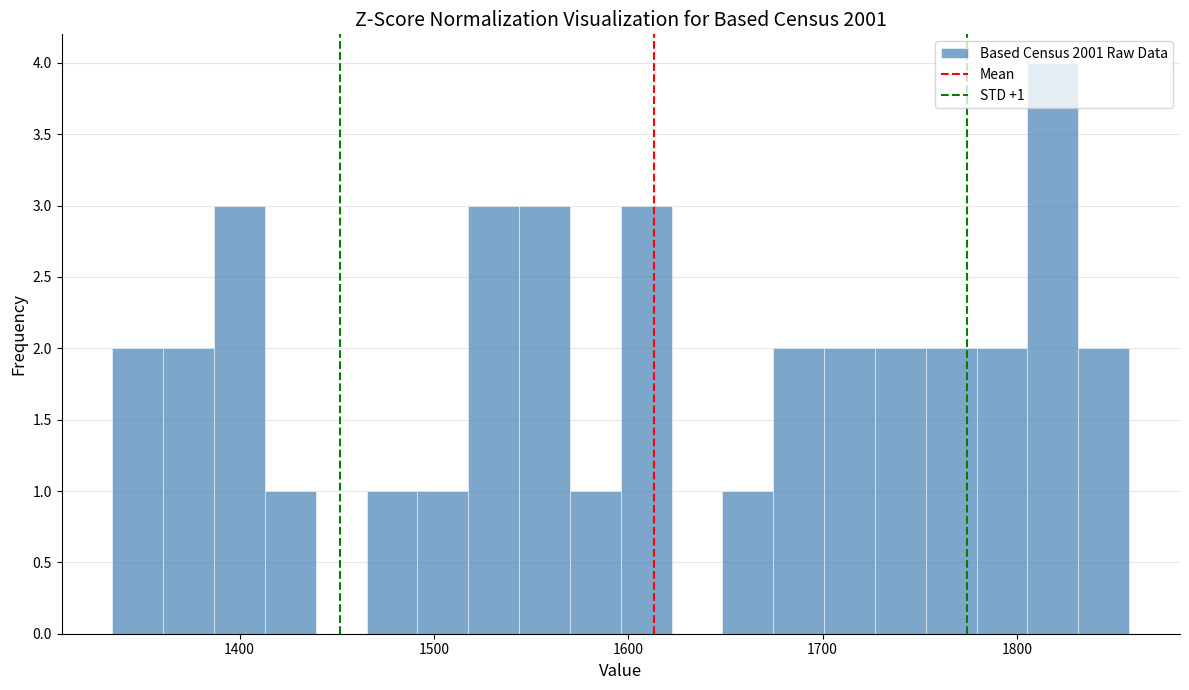

Read against the x-axis, roughly where is the centre of the tallest bar?

1820